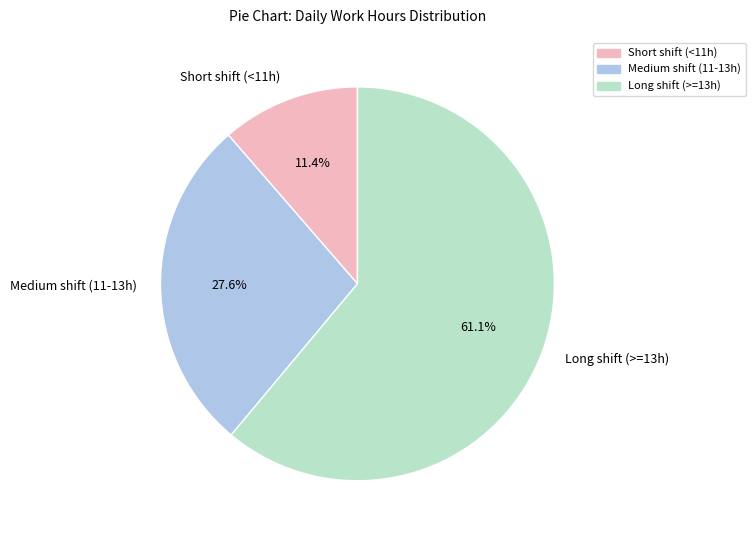

Which category accounts for the majority?

Long shift (>=13h)